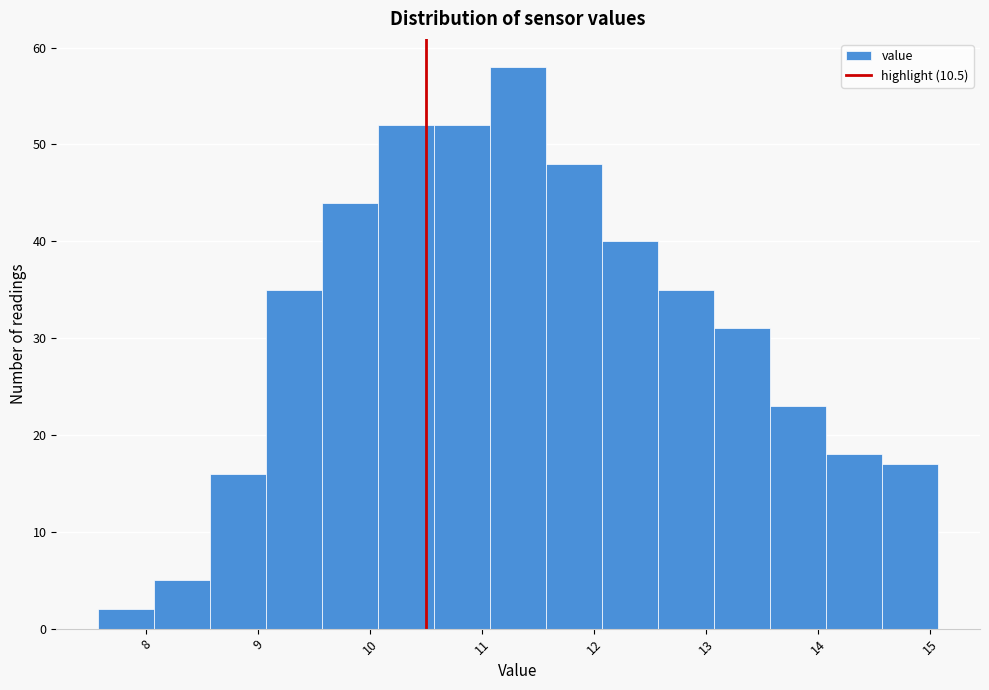

Over which range of the x-axis is the bar tallest?

11.07 to 11.57